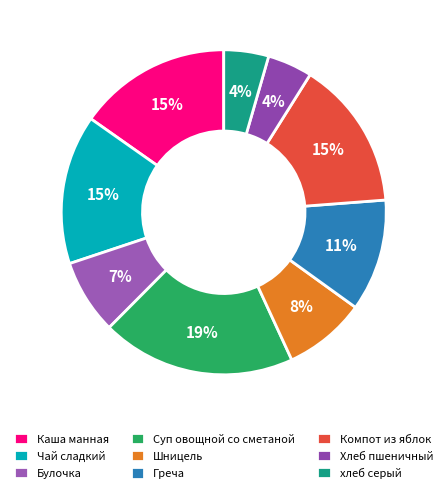

Which category has the smallest portion of the pie?

Хлеб пшеничный